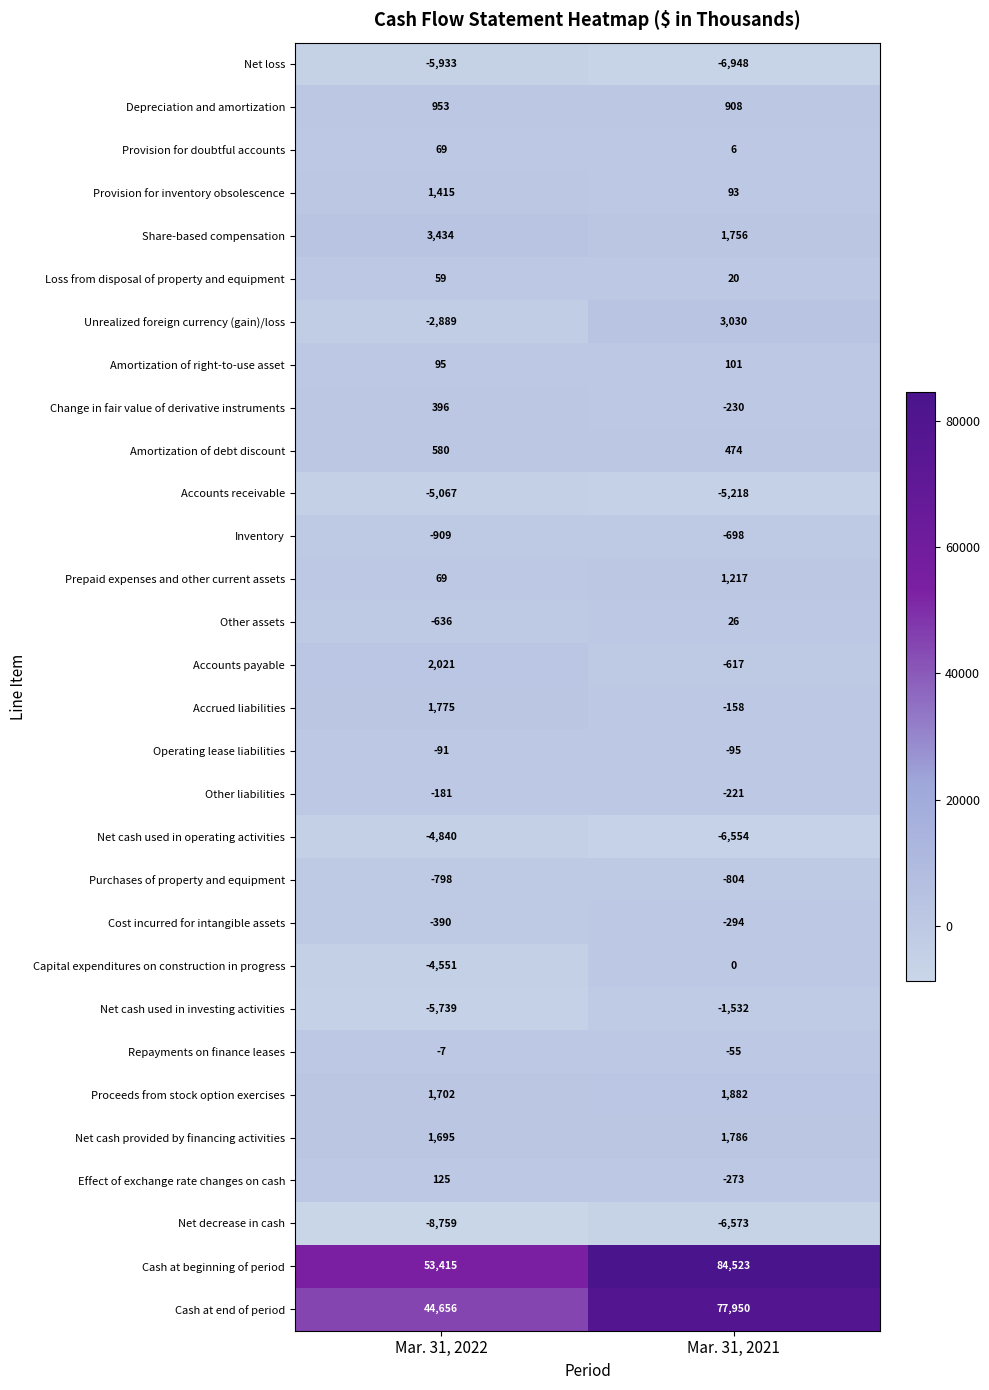

What is the difference between the highest and lowest values at Mar. 31, 2021?

91471